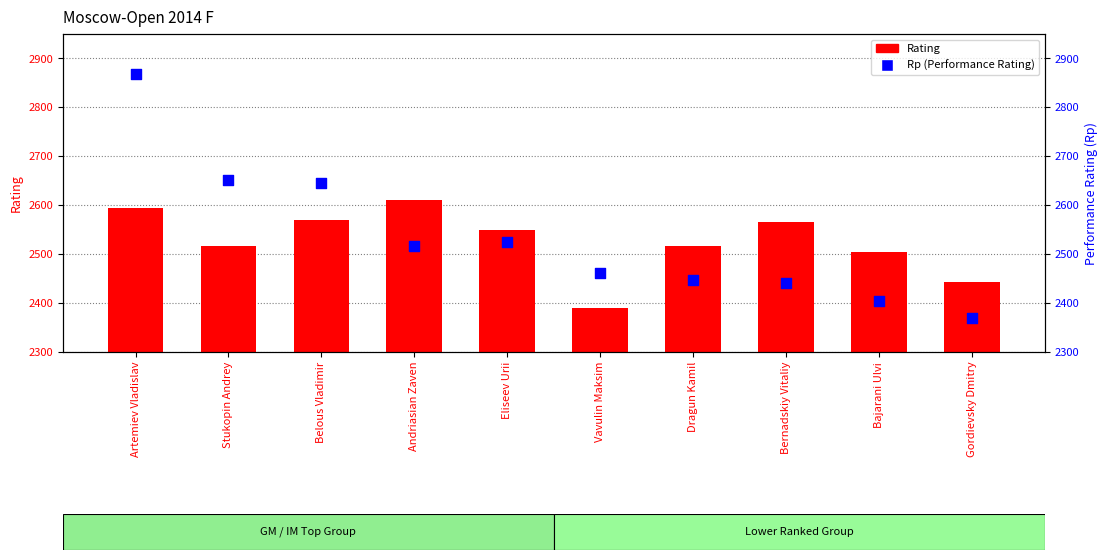

What is the total value across all series at Belous Vladimir?

5215